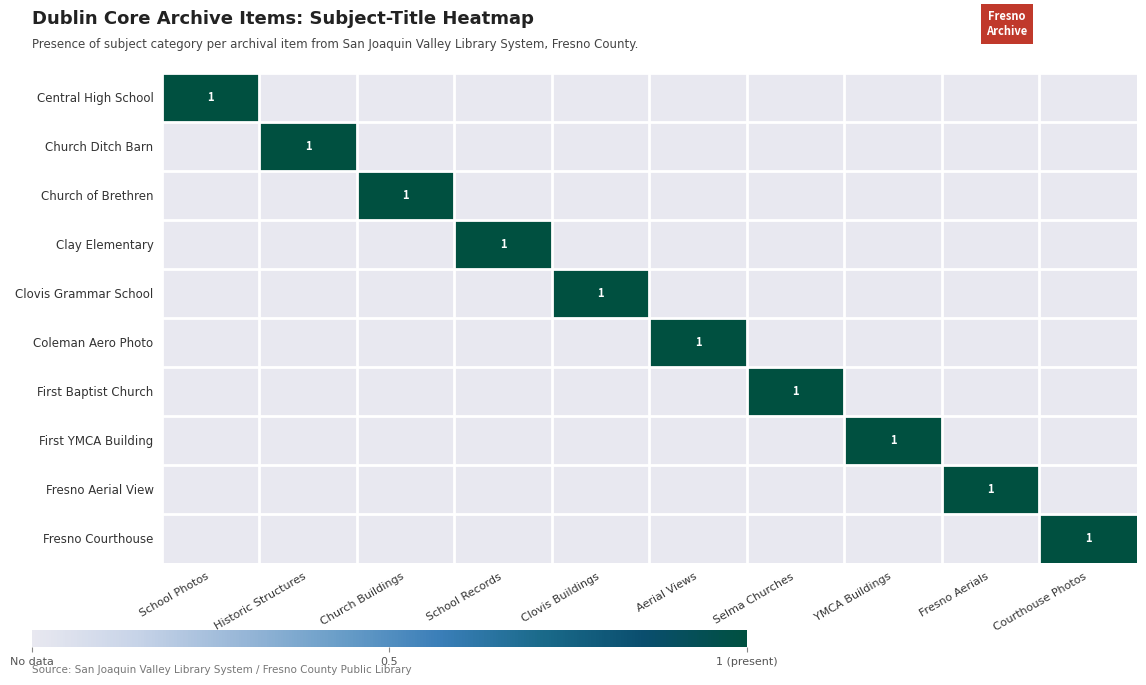

What is the sum of all Fresno Courthouse values?

1